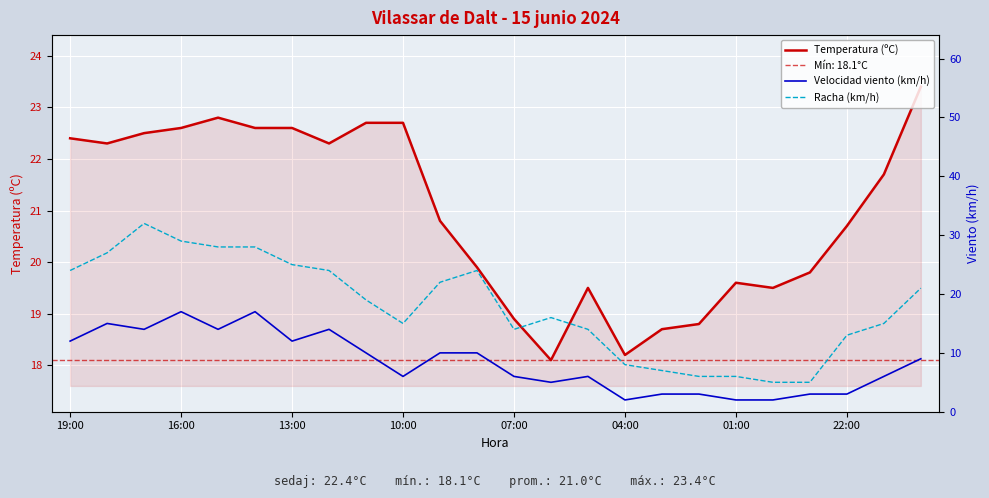

Where does the Temperatura (ºC) series first go above 21?

19:00